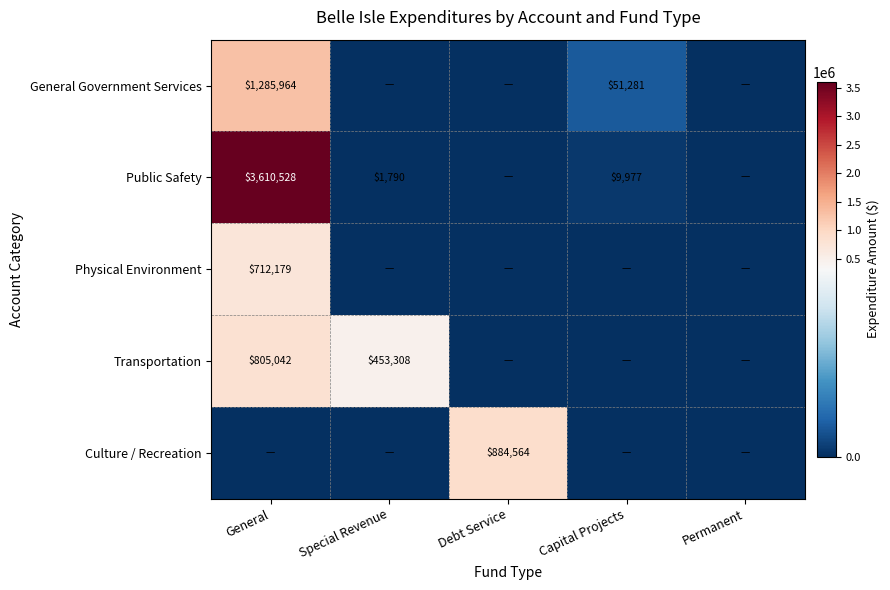

At which category does the chart reach its minimum across all series?

Special Revenue